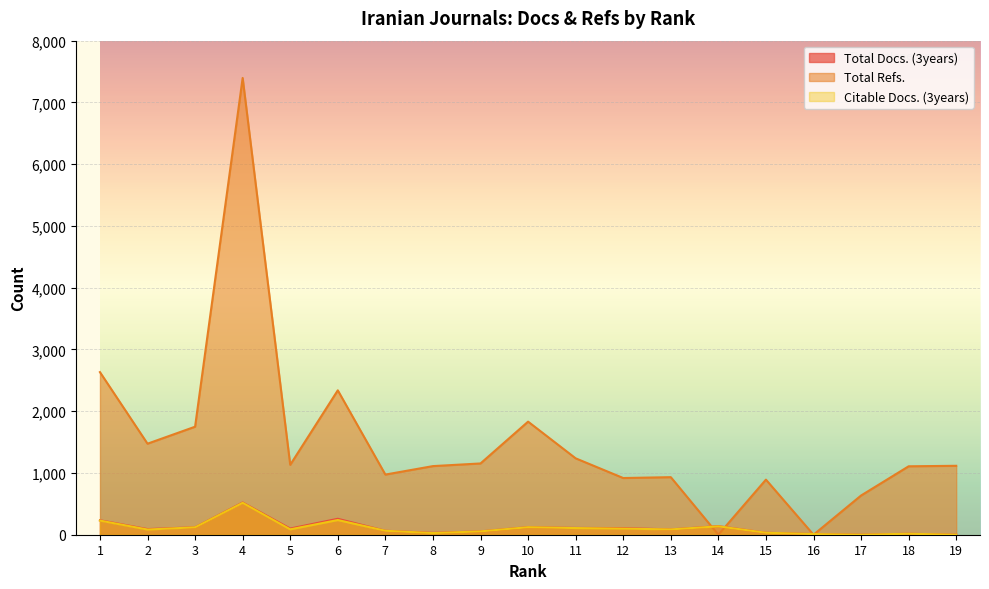

What is the value of the Citable Docs. (3years) point at the 1st from the left?

229